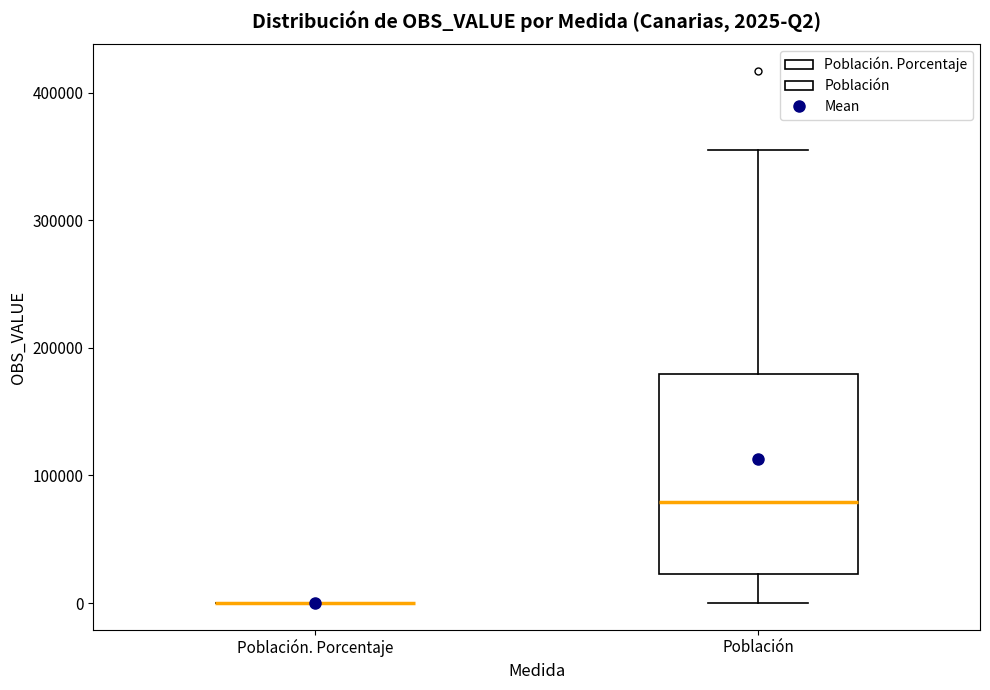

Which box is the tallest, from its lower edge to its upper edge?

Población